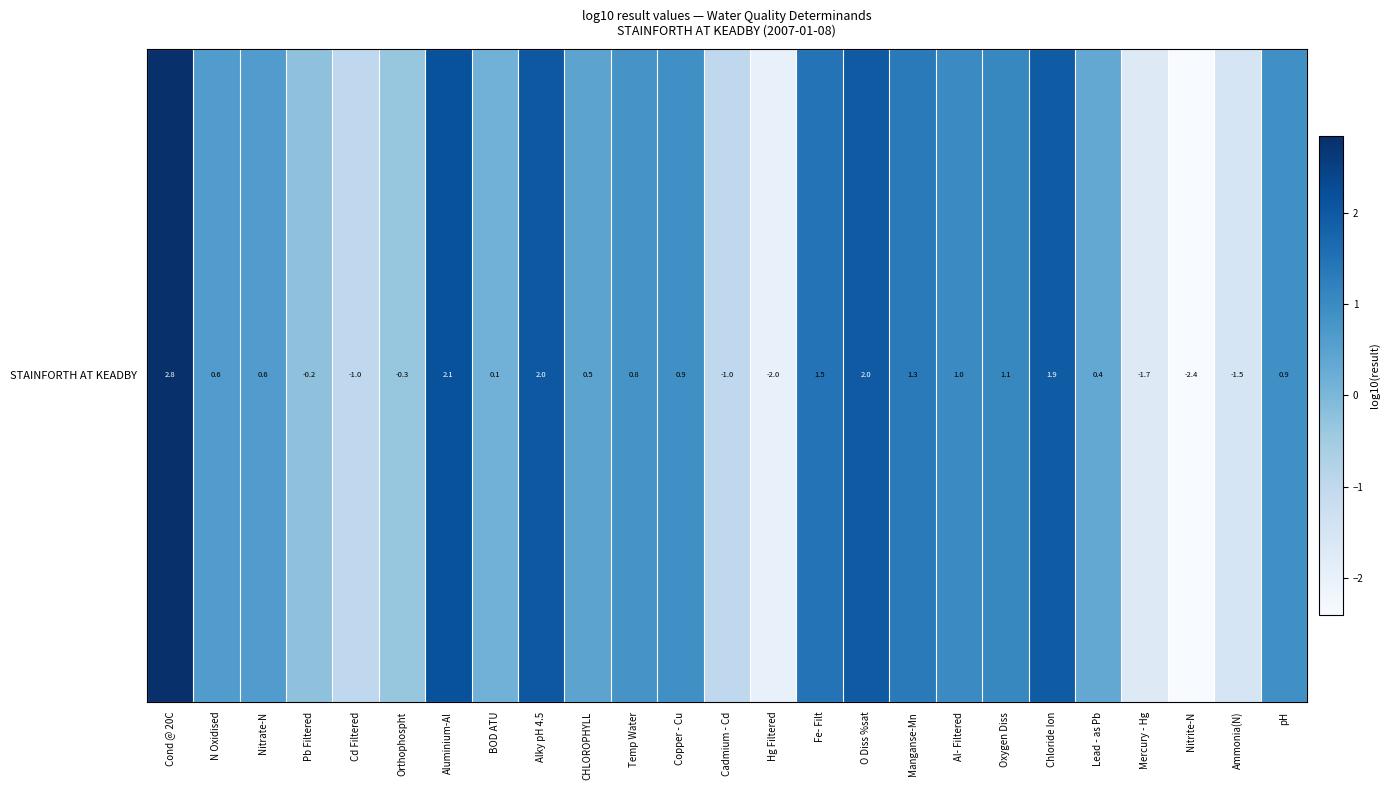

Where is the data nearest to the value 0?

BOD ATU